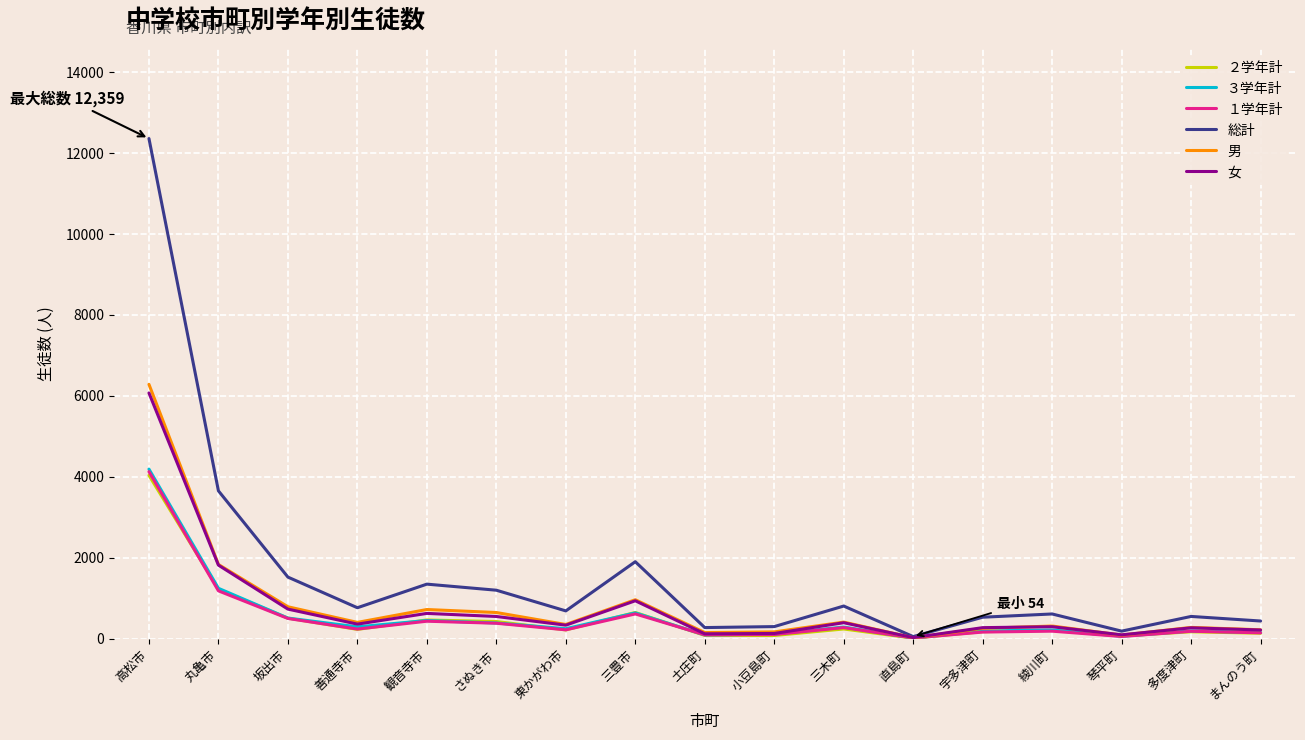

At which category is the sum across all series the highest?

高松市